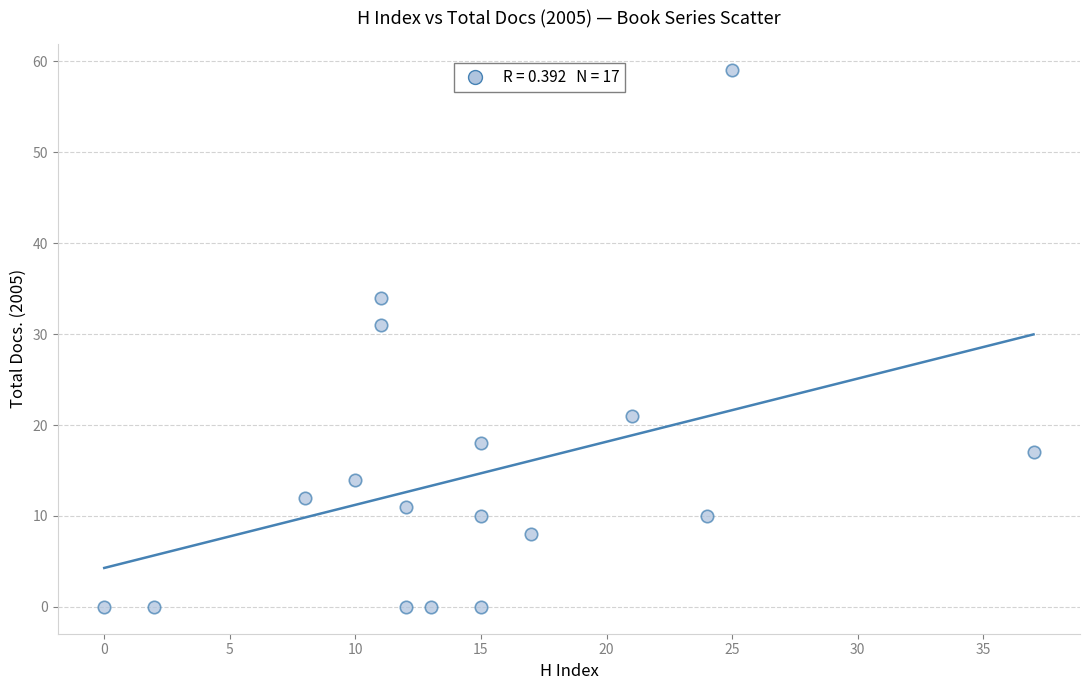

What Y value in the scatter plot is closest to 29?

31